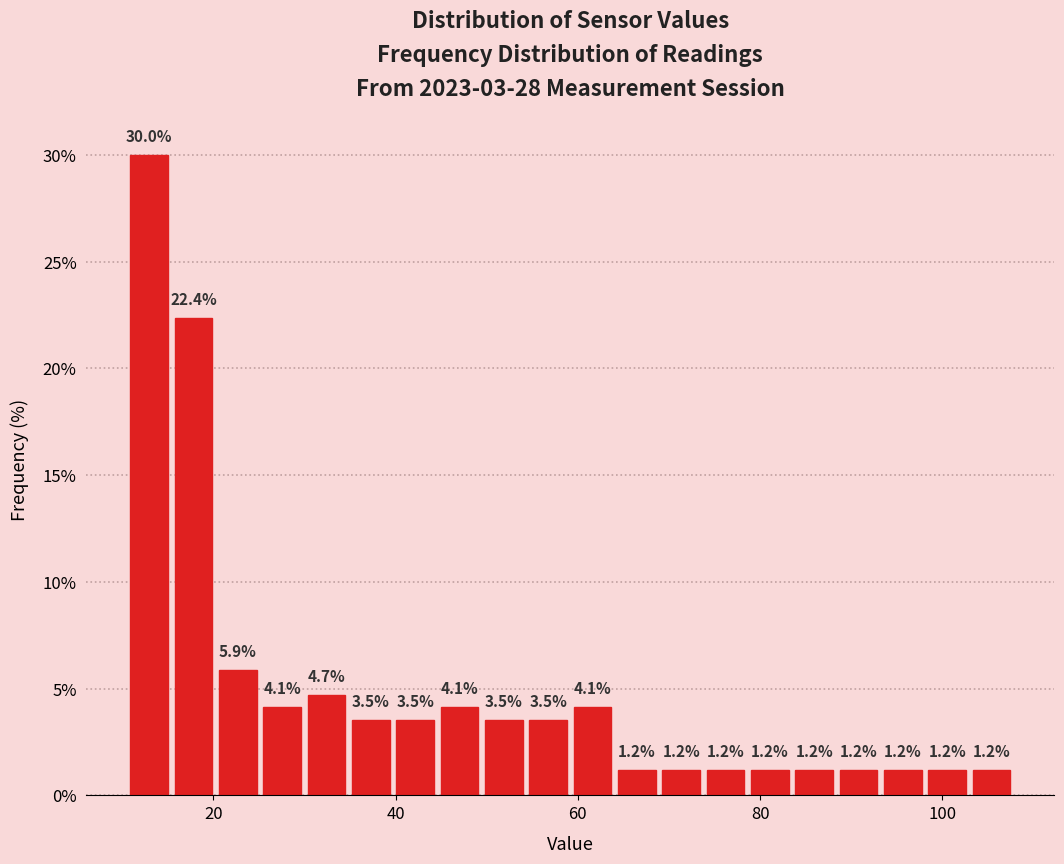

Around what value on the x-axis is the tallest bar? Give the approximate position of its centre, as read against the axis.

12